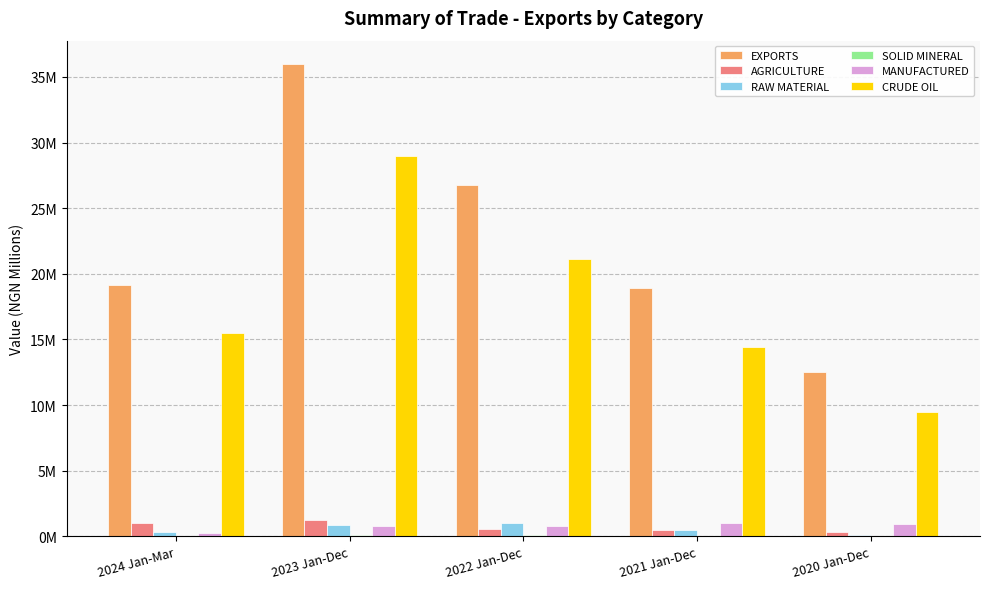

At how many categories does at least one series exceed 8548235?

5